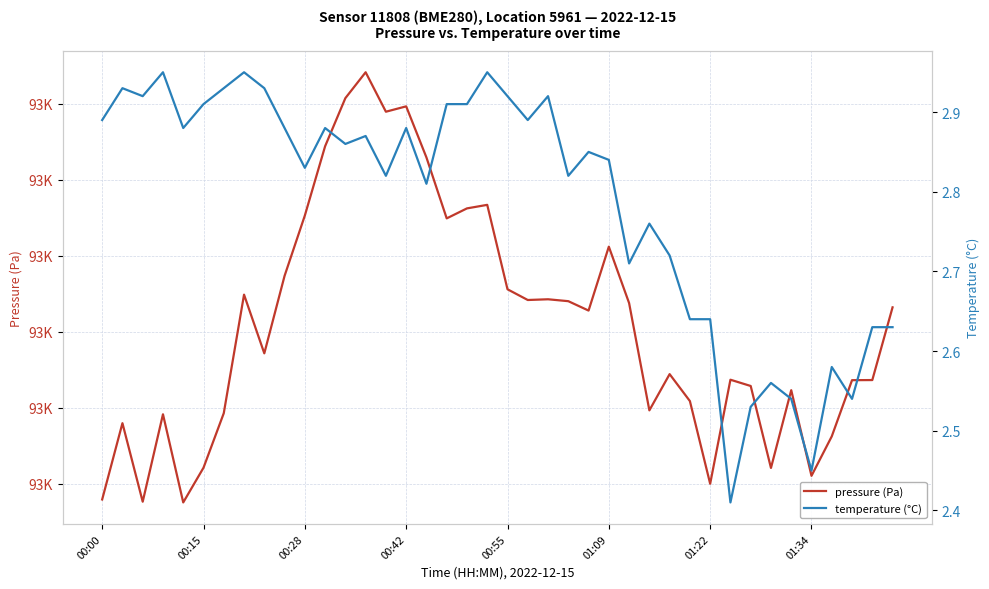

At which label is pressure (Pa) closest to 93171?

00:55